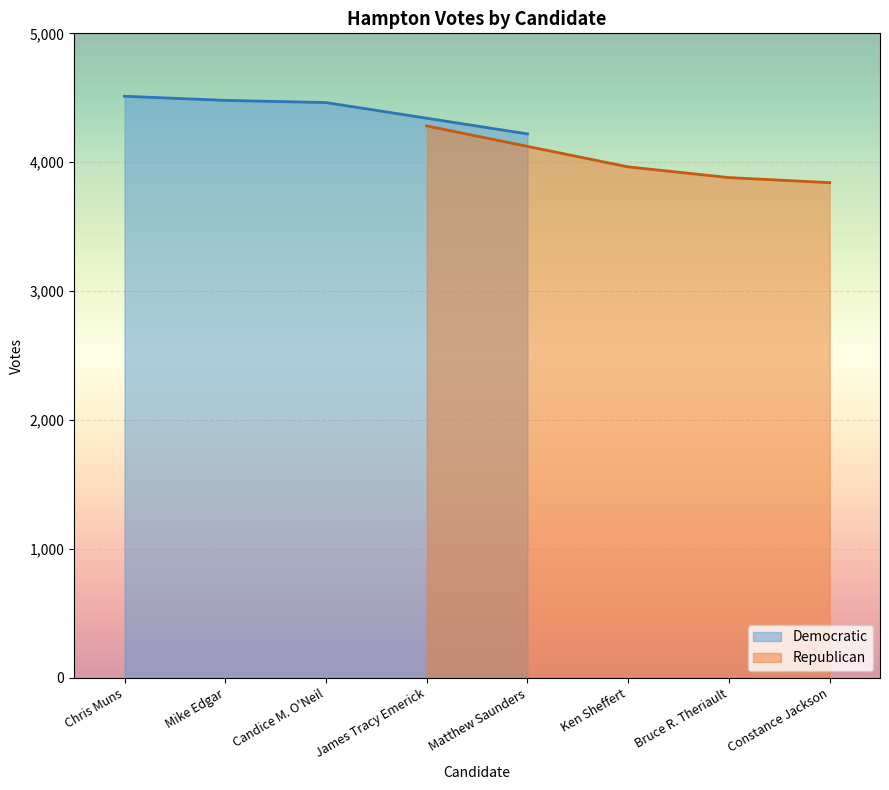

Between Mike Edgar and Candice M. O'Neil, which is larger?

Mike Edgar